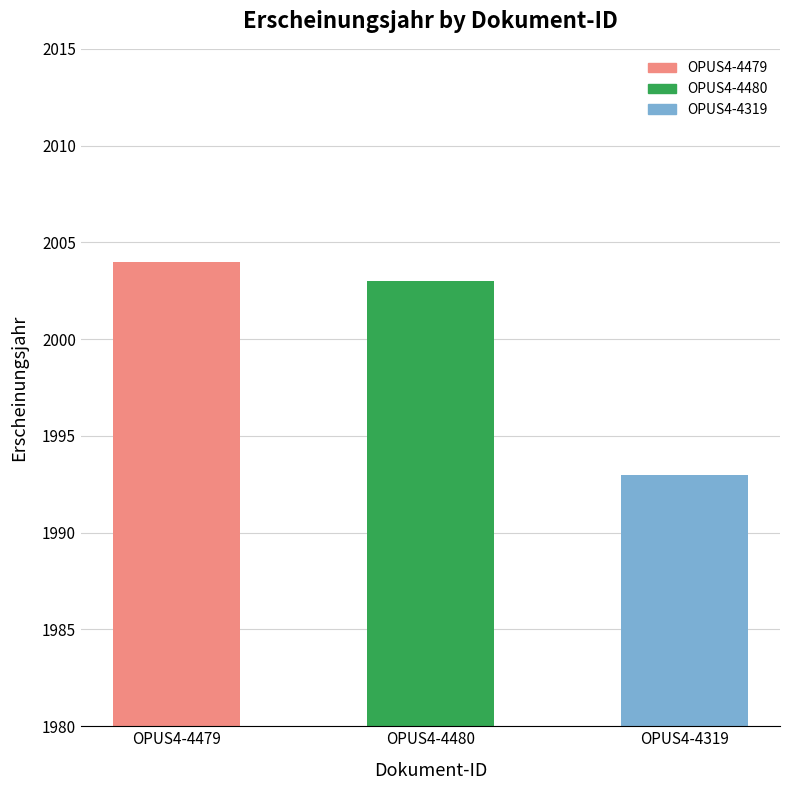

Read the value at OPUS4-4319, to the nearest 10.

1990